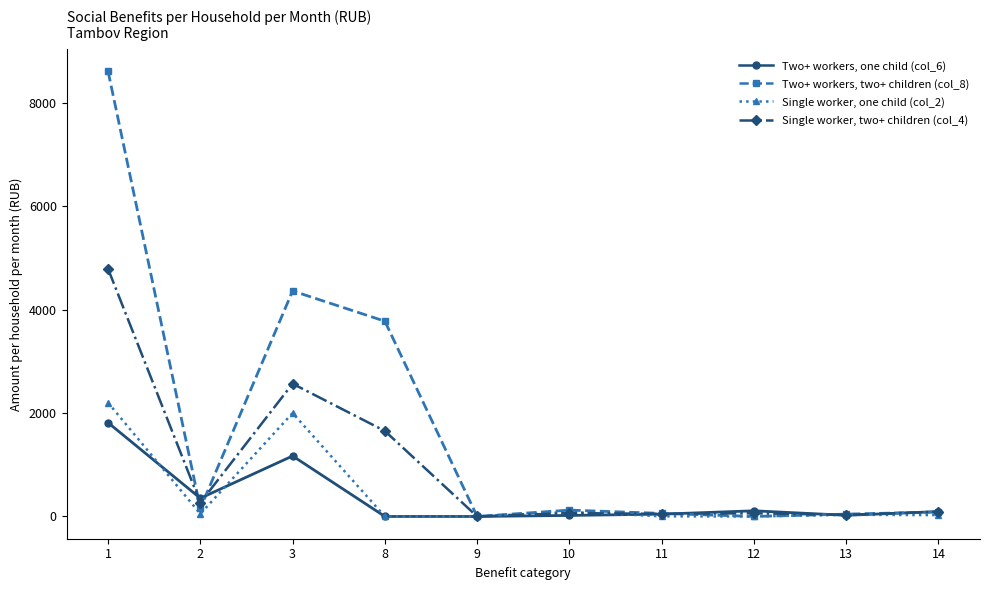

How many data points in Single worker, one child (col_2) are less than 32?

5